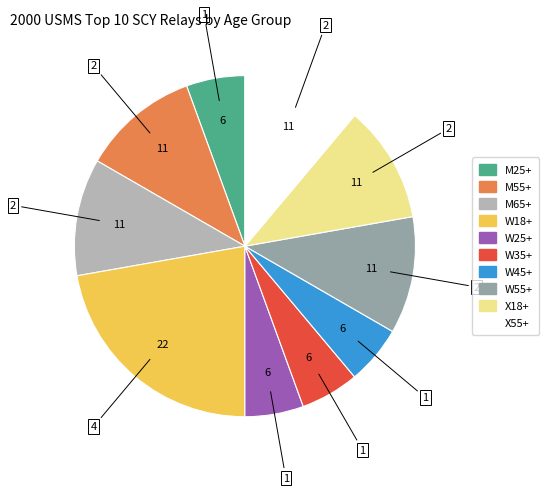

How many segments does this pie chart have?

10